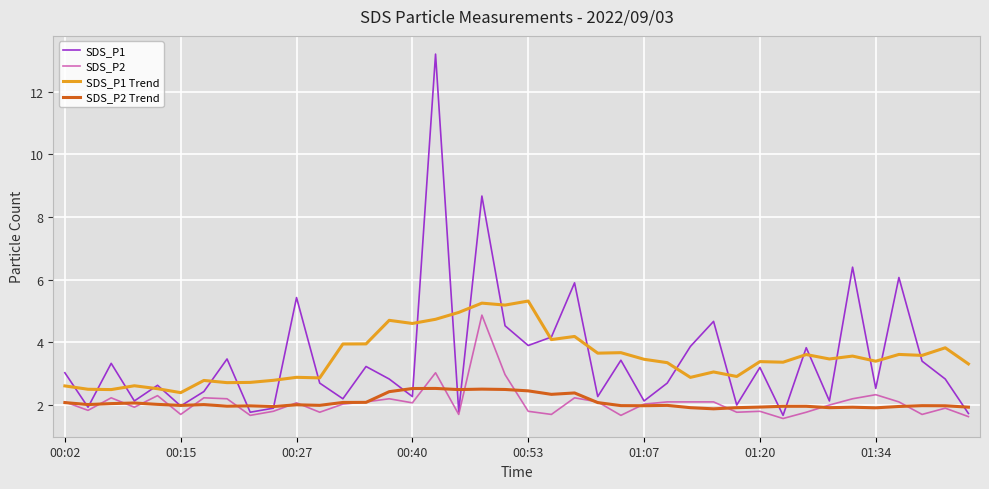

Which series has the widest spread of values?

SDS_P1